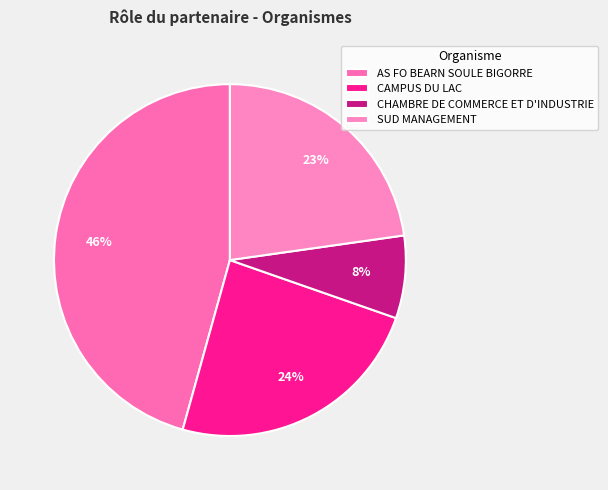

How many slices are in this pie chart?

4